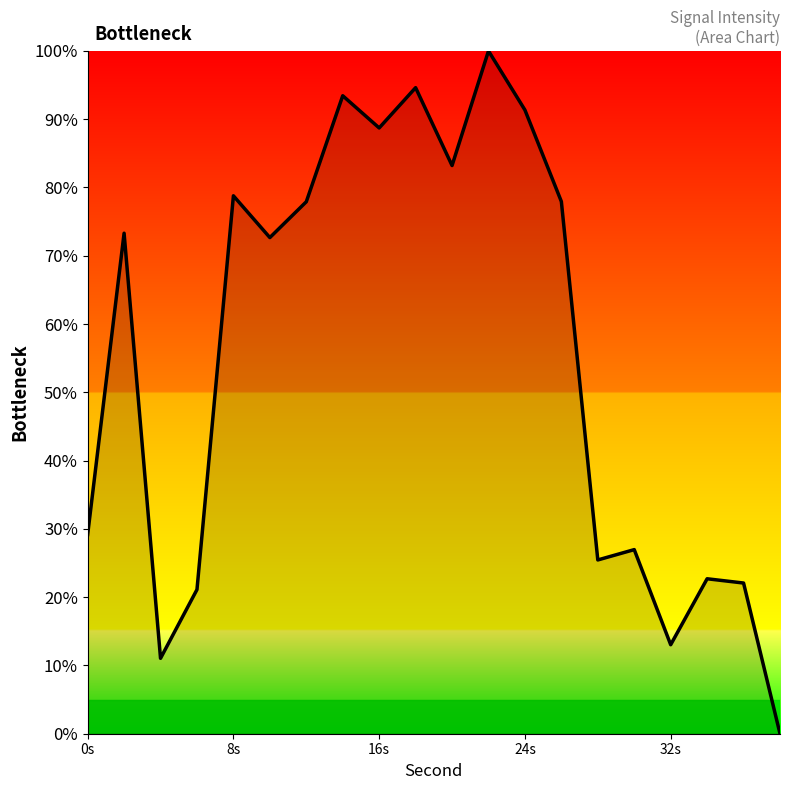

What is the average value?

55.2